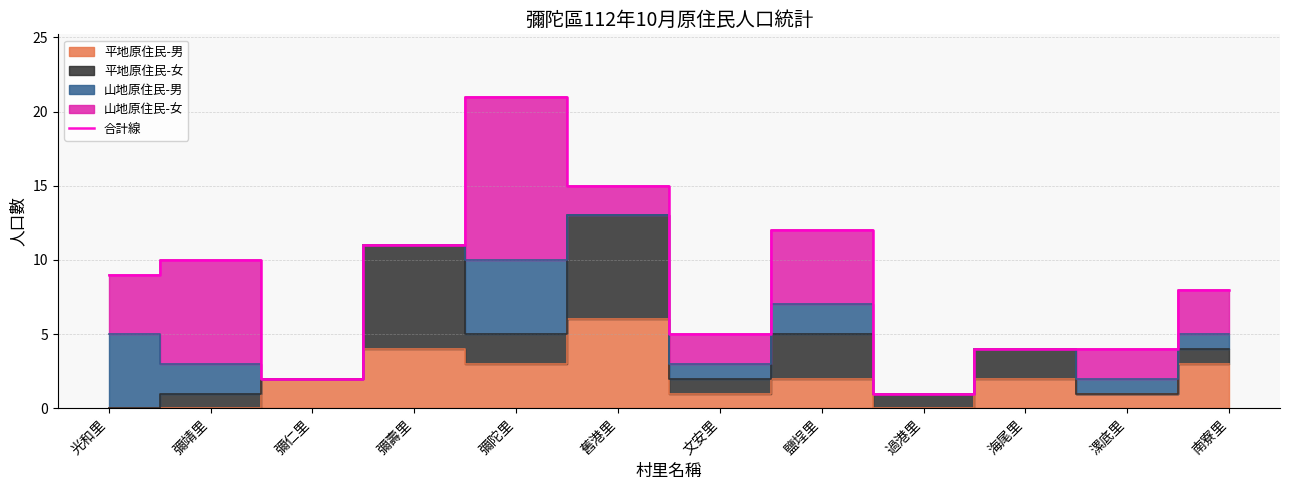

Which has a higher value, 彌靖里 or 漯底里?

彌靖里